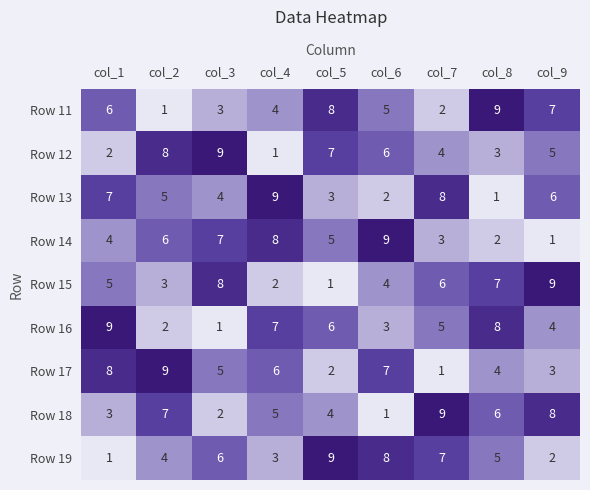

How many series are shown in this chart?

9